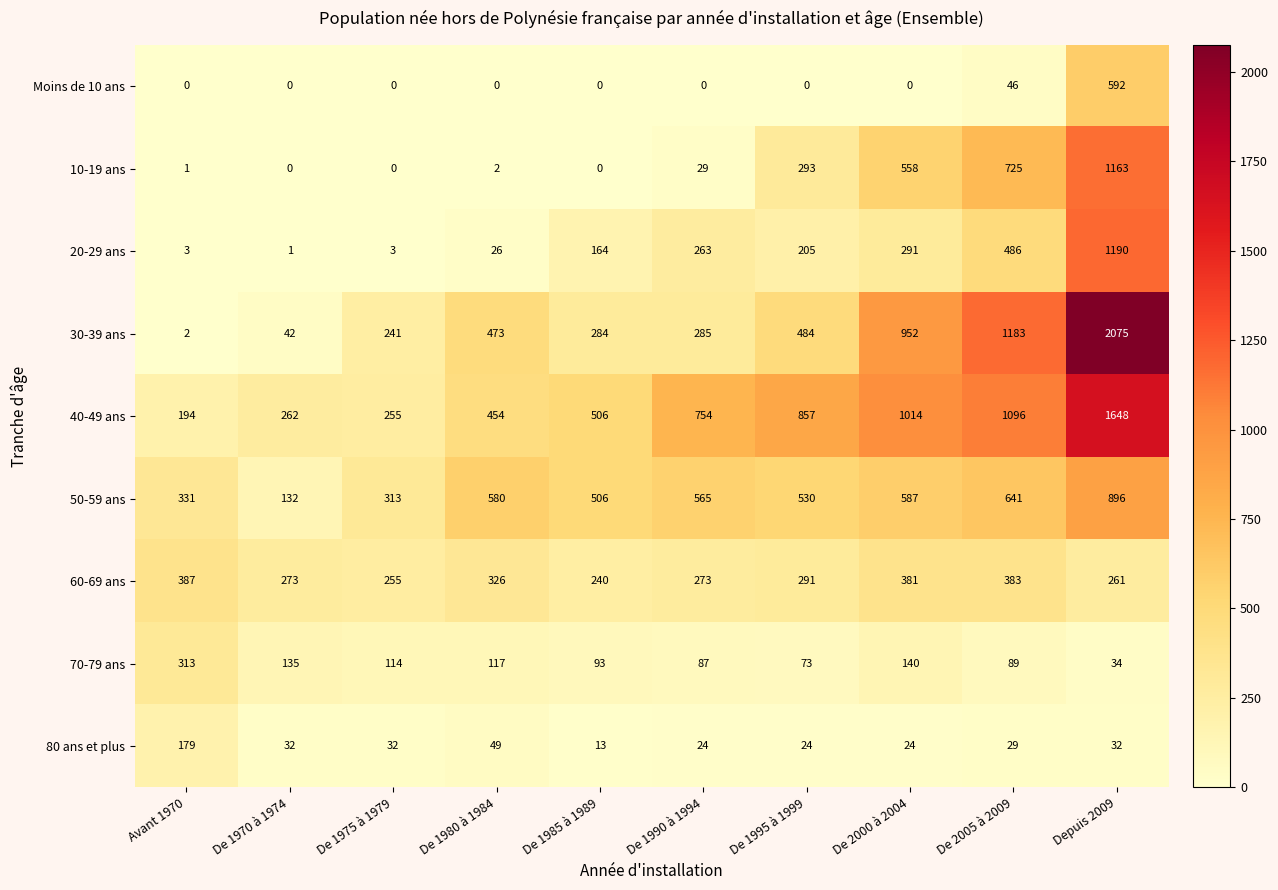

What is the maximum value for 20-29 ans?

1190